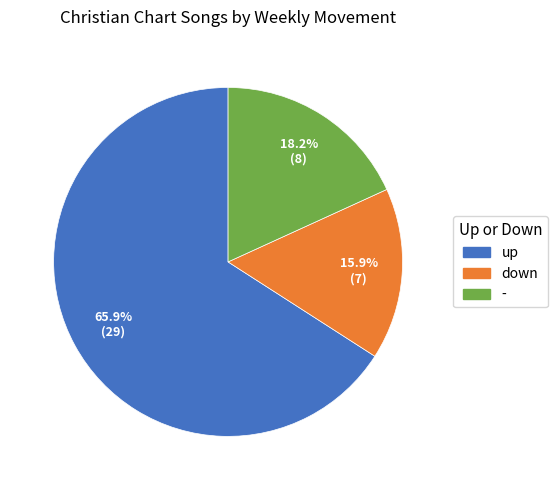

Combined, do down and - account for over 50%?

No